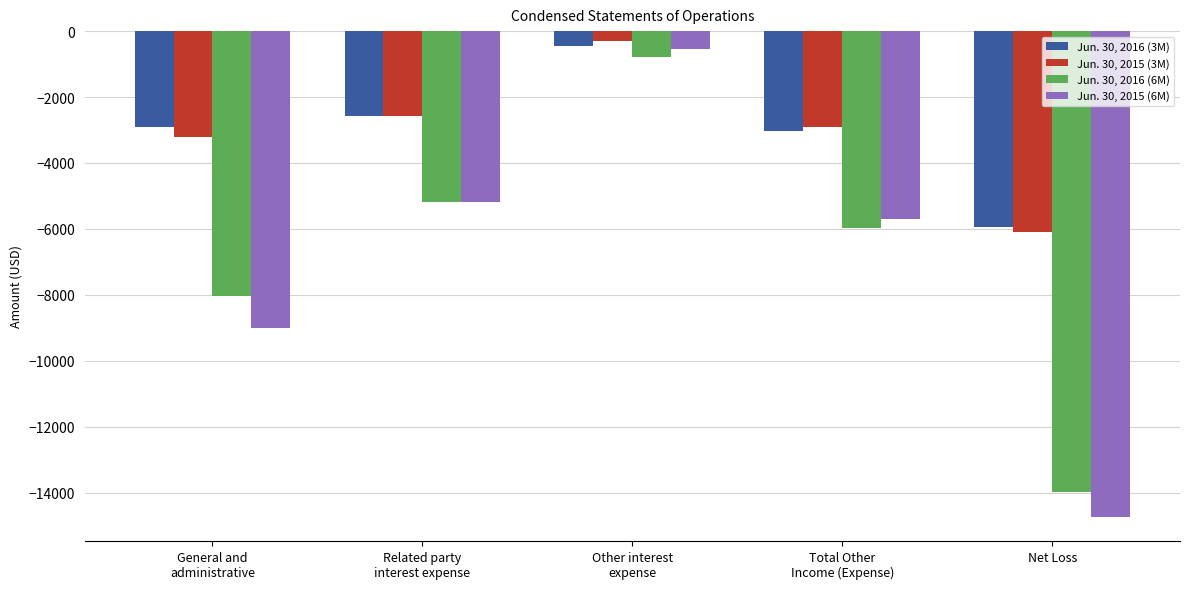

How many distinct data groups are displayed?

4